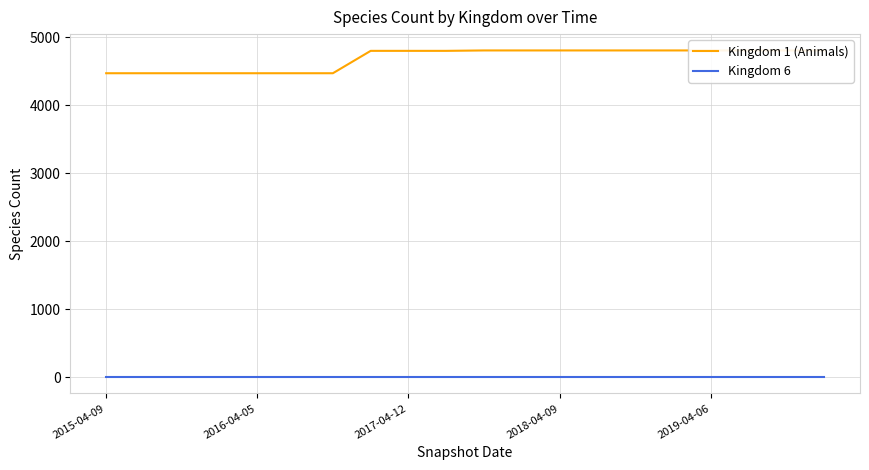

What are all the series names shown in the legend?

Kingdom 1 (Animals), Kingdom 6